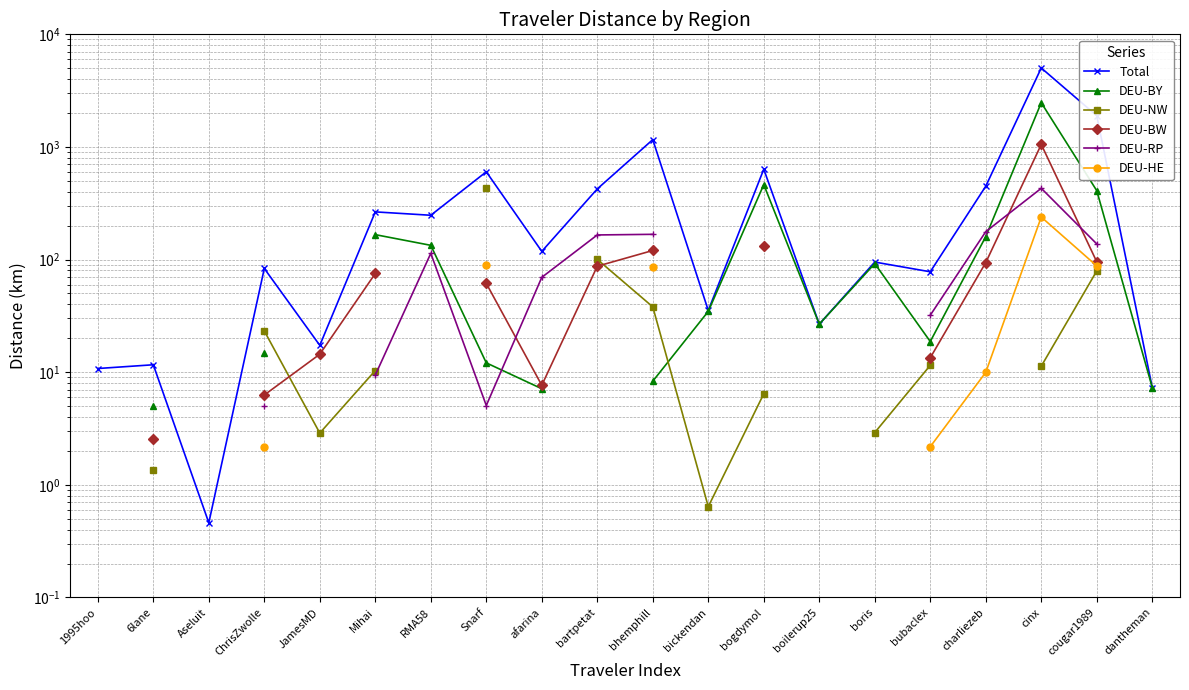

What is the spread (max minus min) of values at cinx?

5016.8